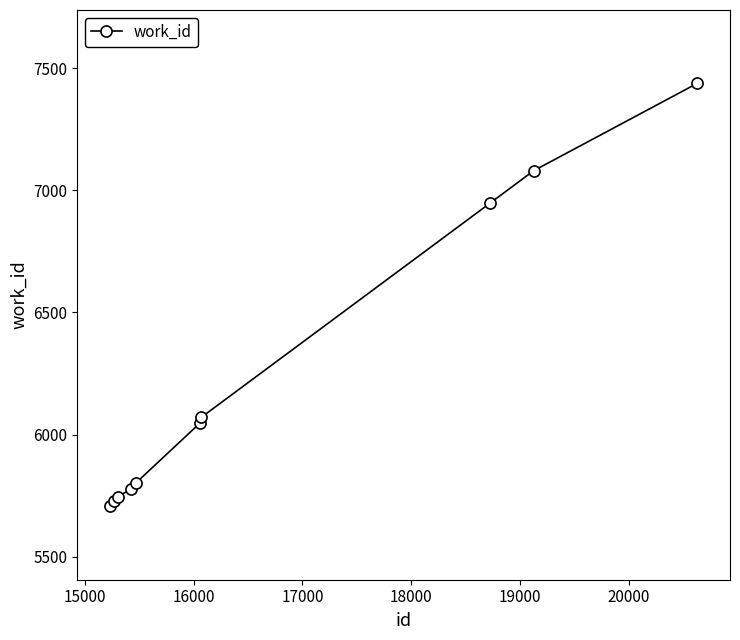

How many lines are shown in the chart?

1